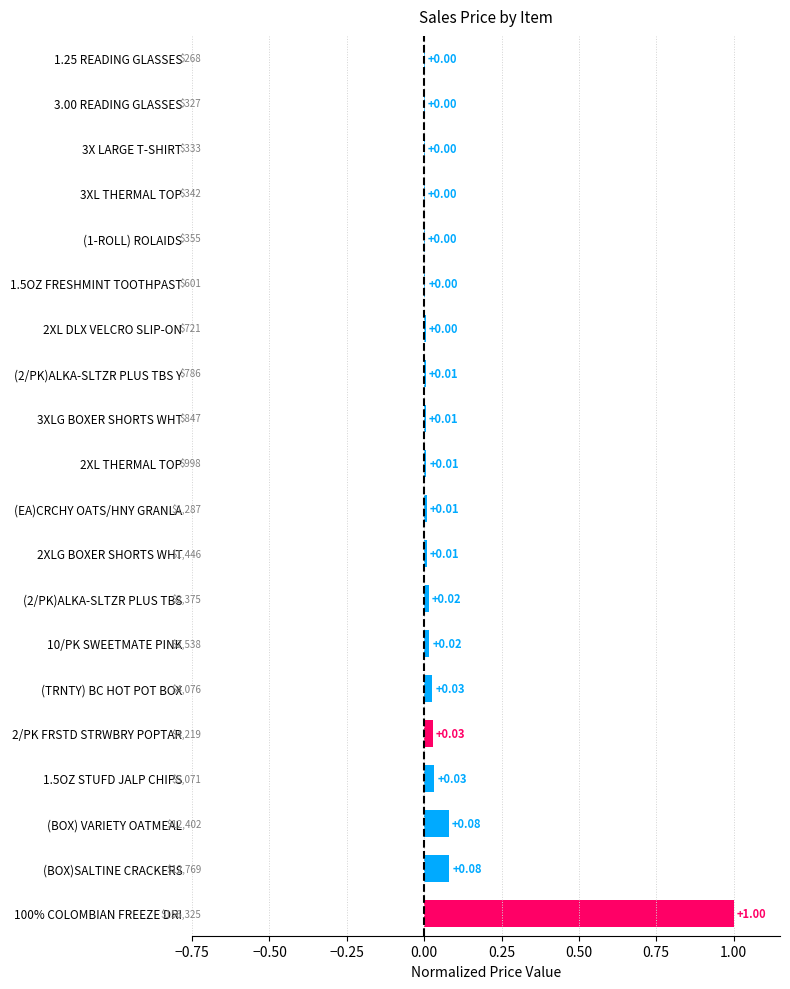

Between (BOX) VARIETY OATMEAL and 3X LARGE T-SHIRT, which is larger?

(BOX) VARIETY OATMEAL